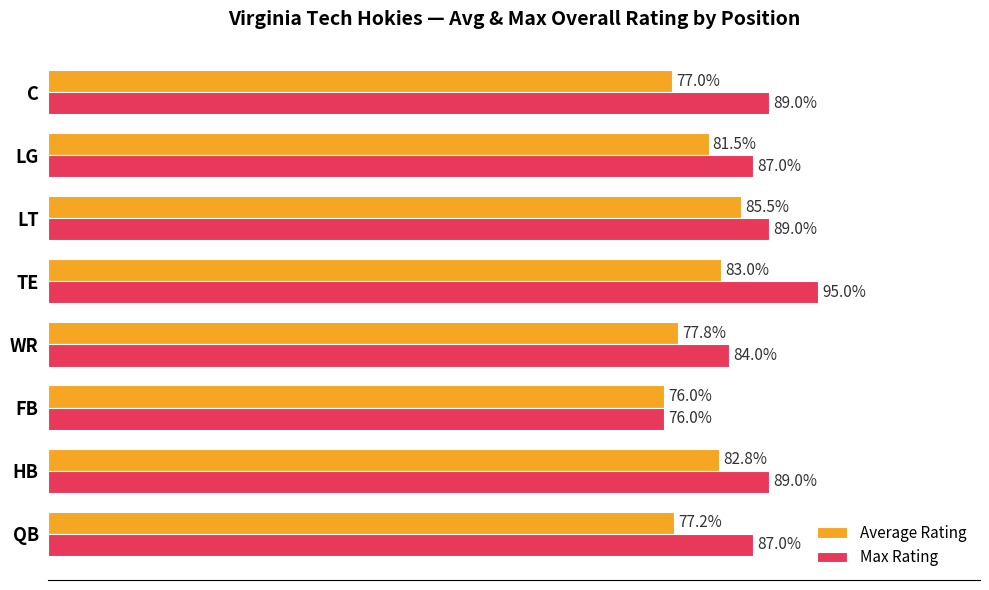

Which series has the largest total across all categories?

Max Rating